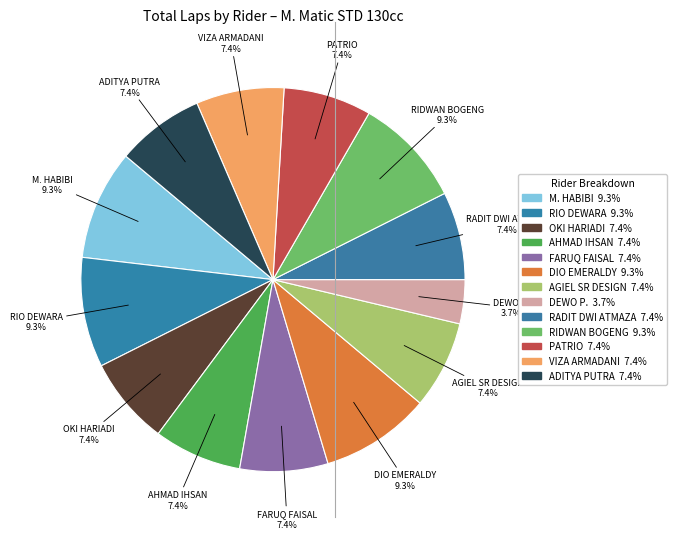

Which slice is the largest?

M. HABIBI